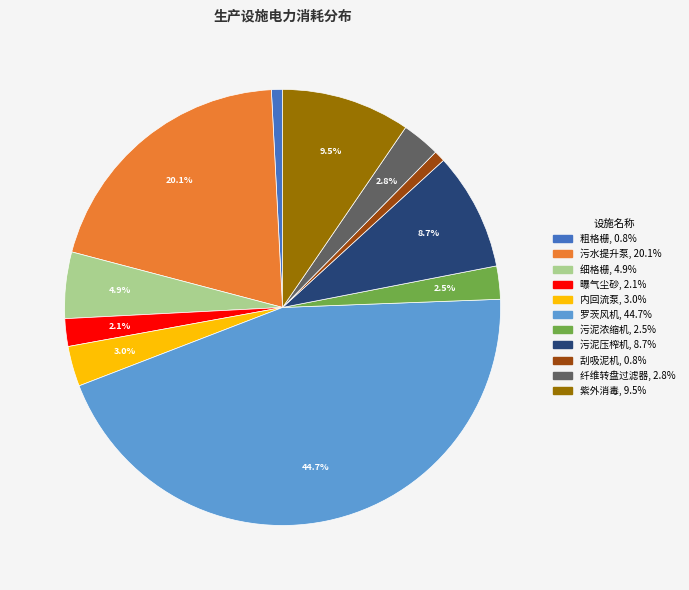

Approximately how many times larger is the value at 曝气尘砂 compared to 内回流泵?

0.7